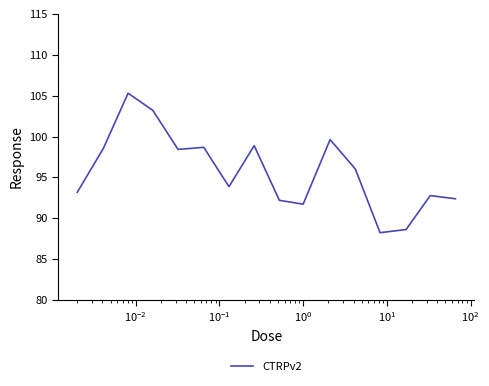

What is the smallest value displayed?

88.2